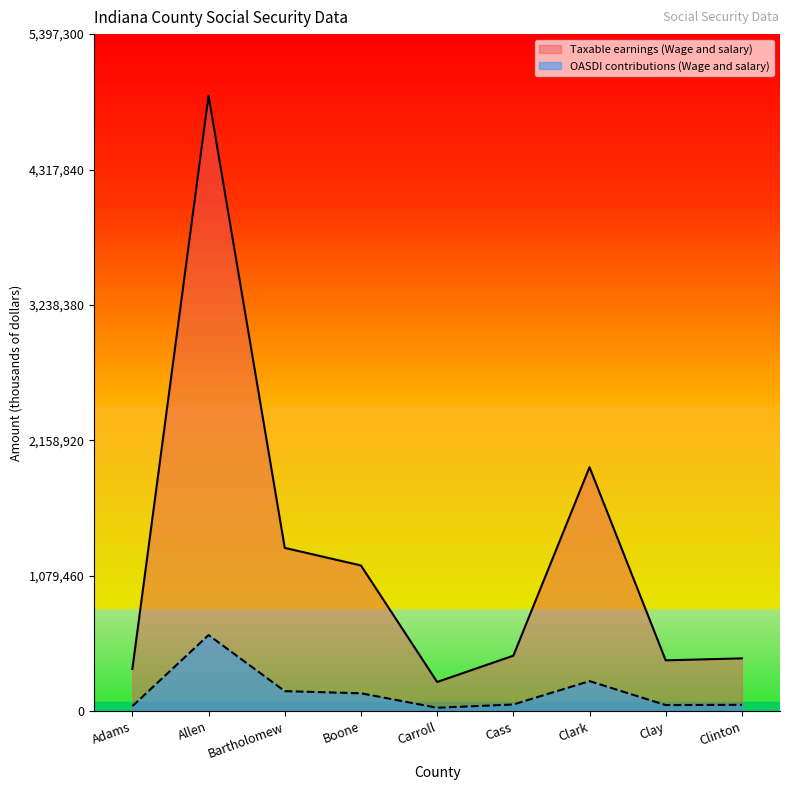

What is the label of the 5th point from the left?

Carroll